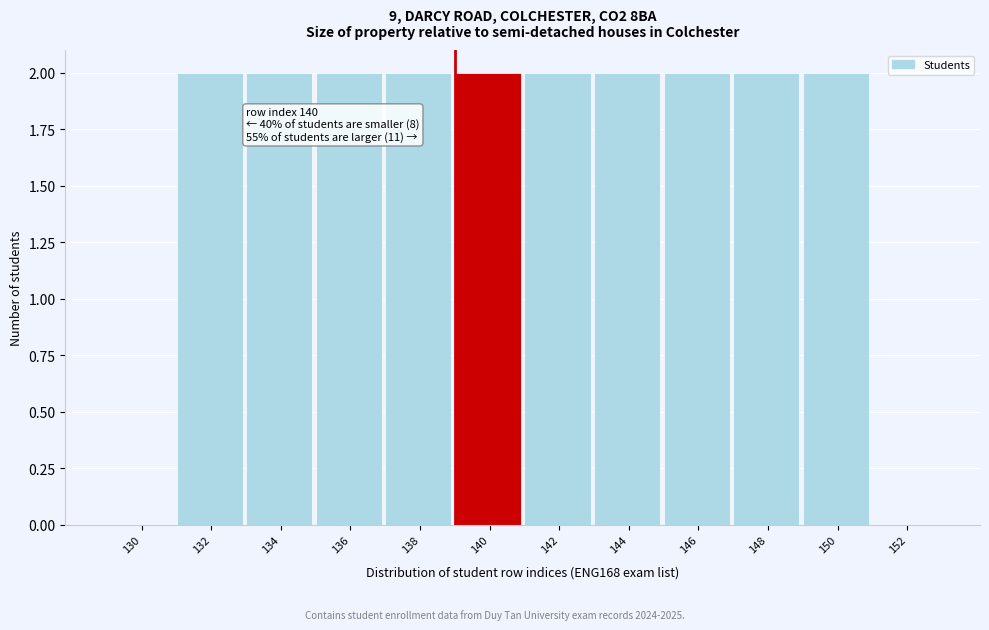

Reading right to left, transcribe all the data shown in this chart.

152=0	150=2	148=2	146=2	144=2	142=2	140=2	138=2	136=2	134=2	132=2	130=0